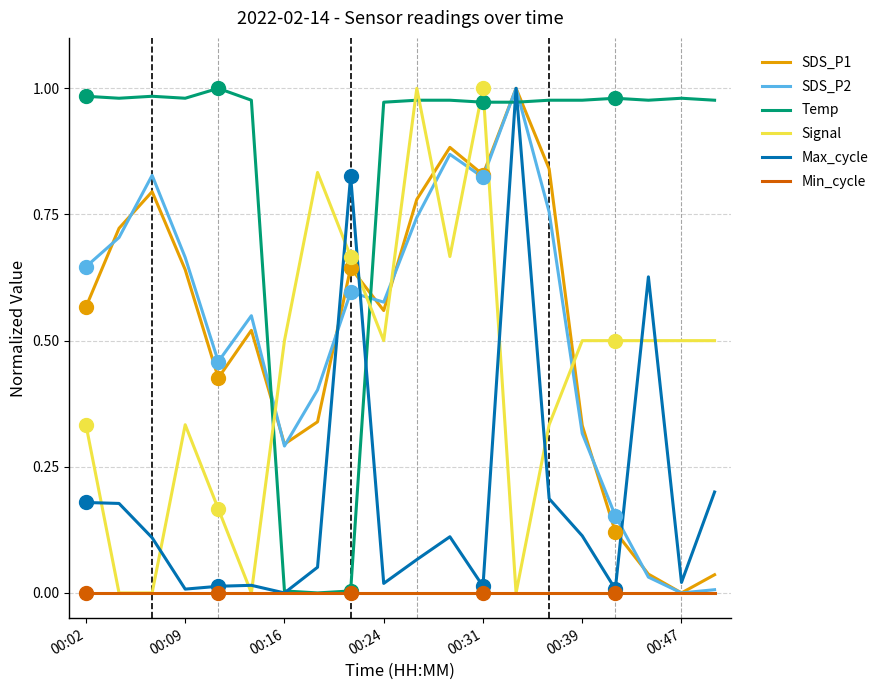

Which series has the largest total across all categories?

Temp